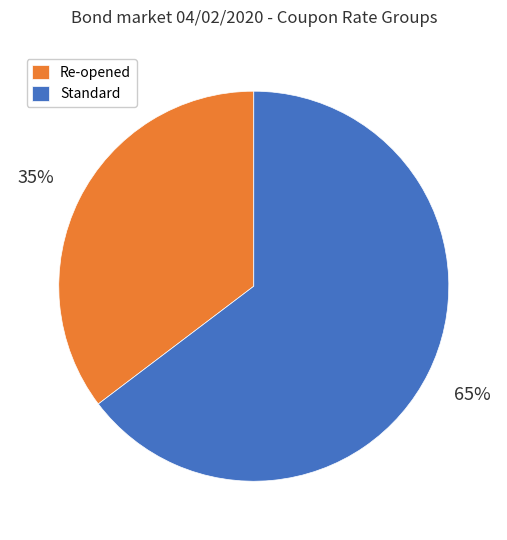

To the nearest percent, what is the average slice percentage?

50%